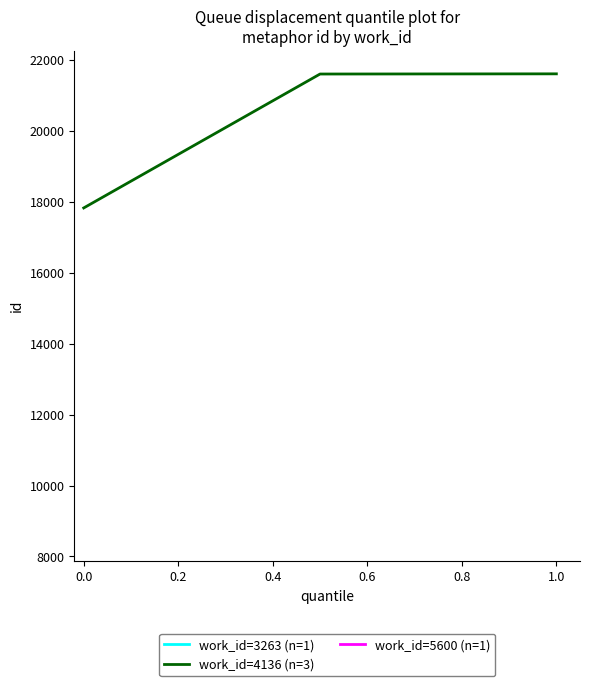

True or false: work_id=4136 (n=3) has a value of 17831 at 0.0.

True